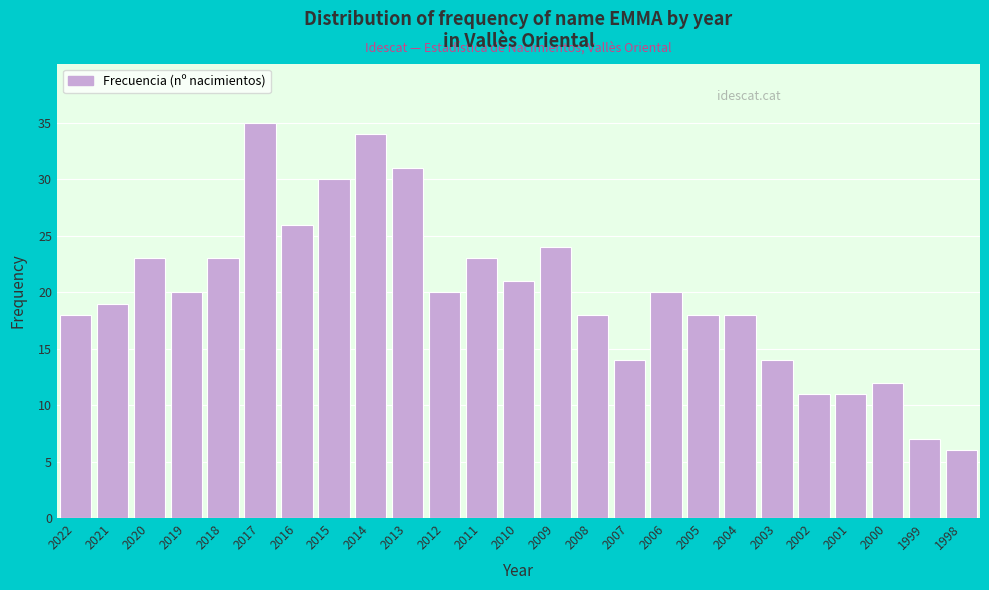

Reading right to left, extract all data points from this chart.

6	7	12	11	11	14	18	18	20	14	18	24	21	23	20	31	34	30	26	35	23	20	23	19	18